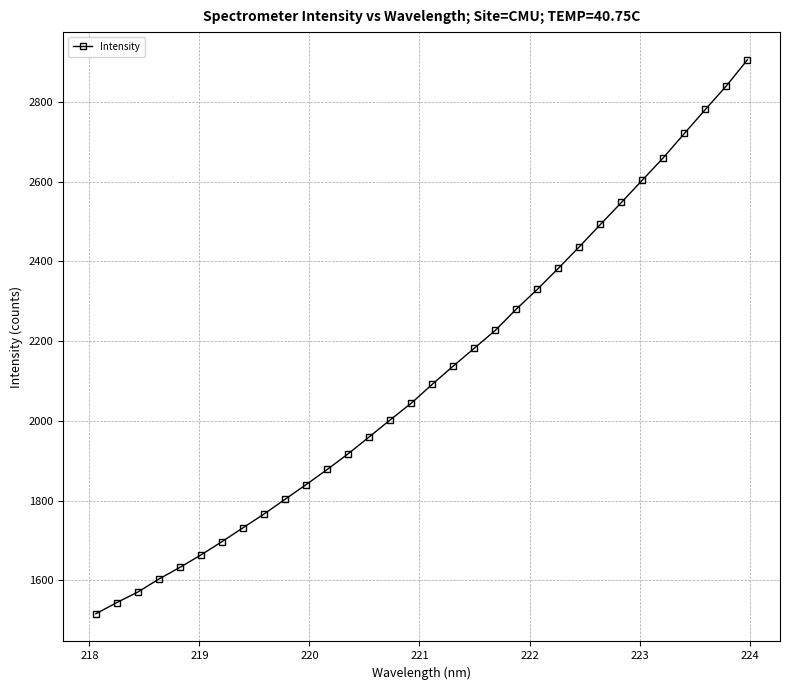

True or false: there are more than 2 points higher than both neighbors.

False